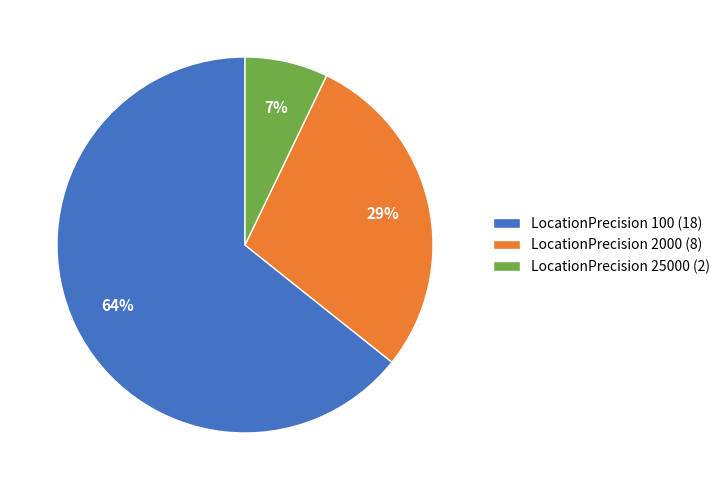

Rank the categories by value from lowest to highest.

LocationPrecision 25000 (2), LocationPrecision 2000 (8), LocationPrecision 100 (18)